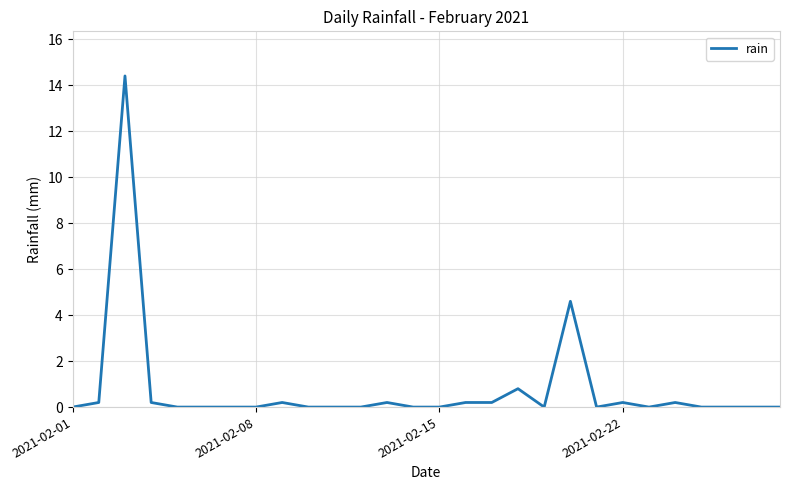

Reading right to left, extract all data points from this chart.

0.0	0.0	0.0	0.0	0.2	0.0	0.2	0.0	4.6	0.0	0.8	0.2	0.2	0.0	0.0	0.2	0.0	0.0	0.0	0.2	0.0	0.0	0.0	0.0	0.2	14.4	0.2	0.0